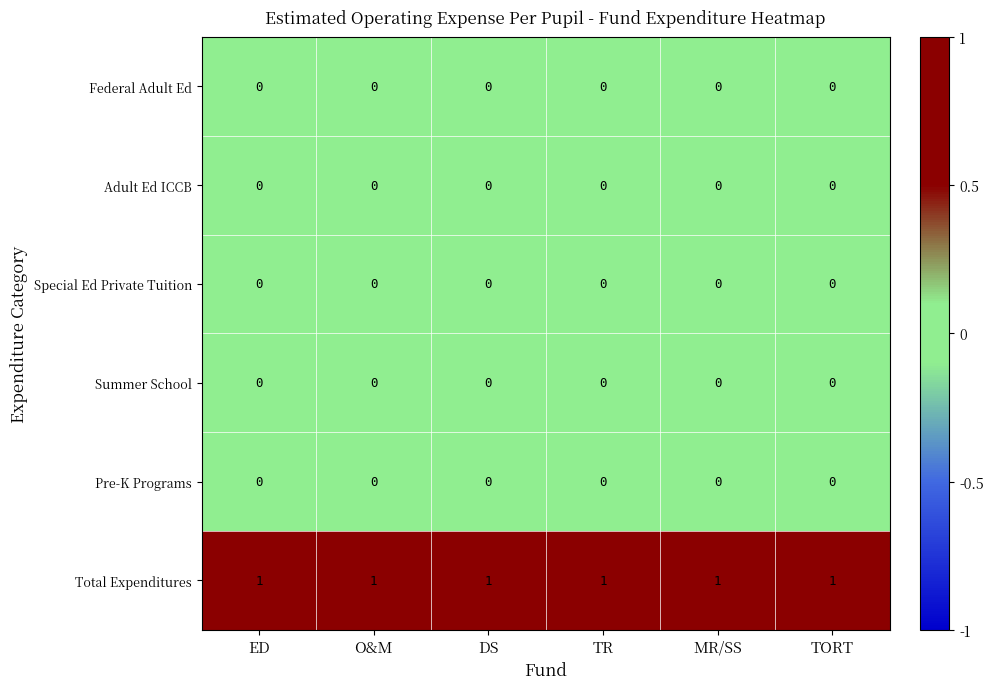

Which series has the largest total across all categories?

Total Expenditures